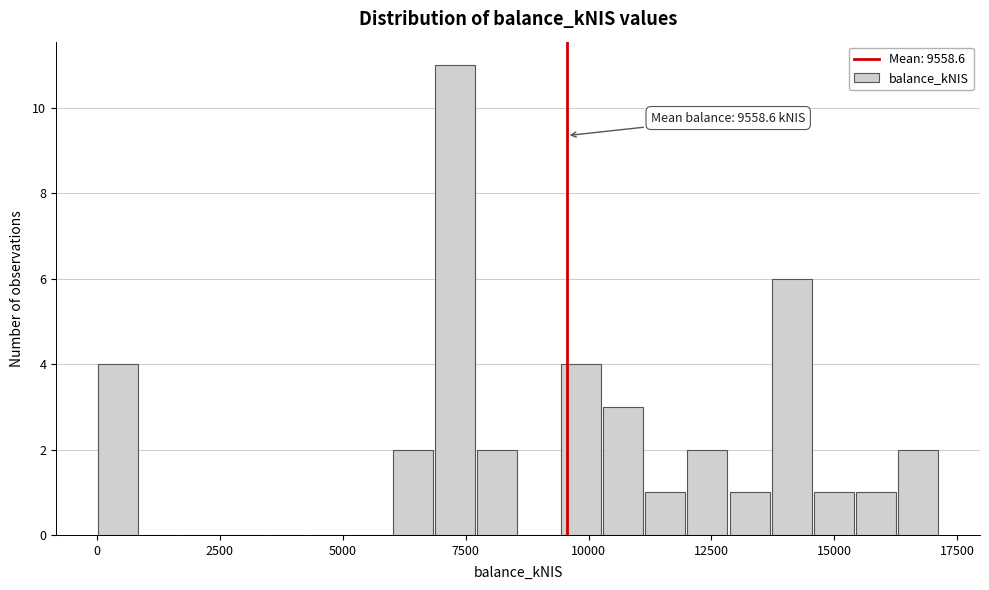

Around what value on the x-axis is the tallest bar? Give the approximate position of its centre, as read against the axis.

7500